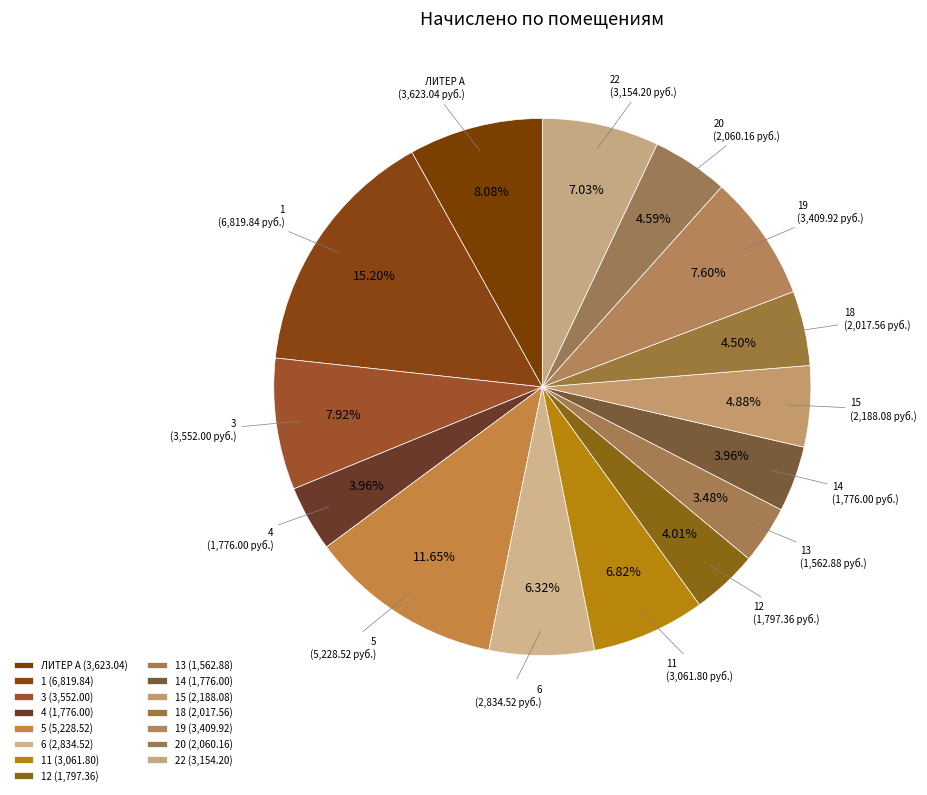

Does any single category account for the majority?

No